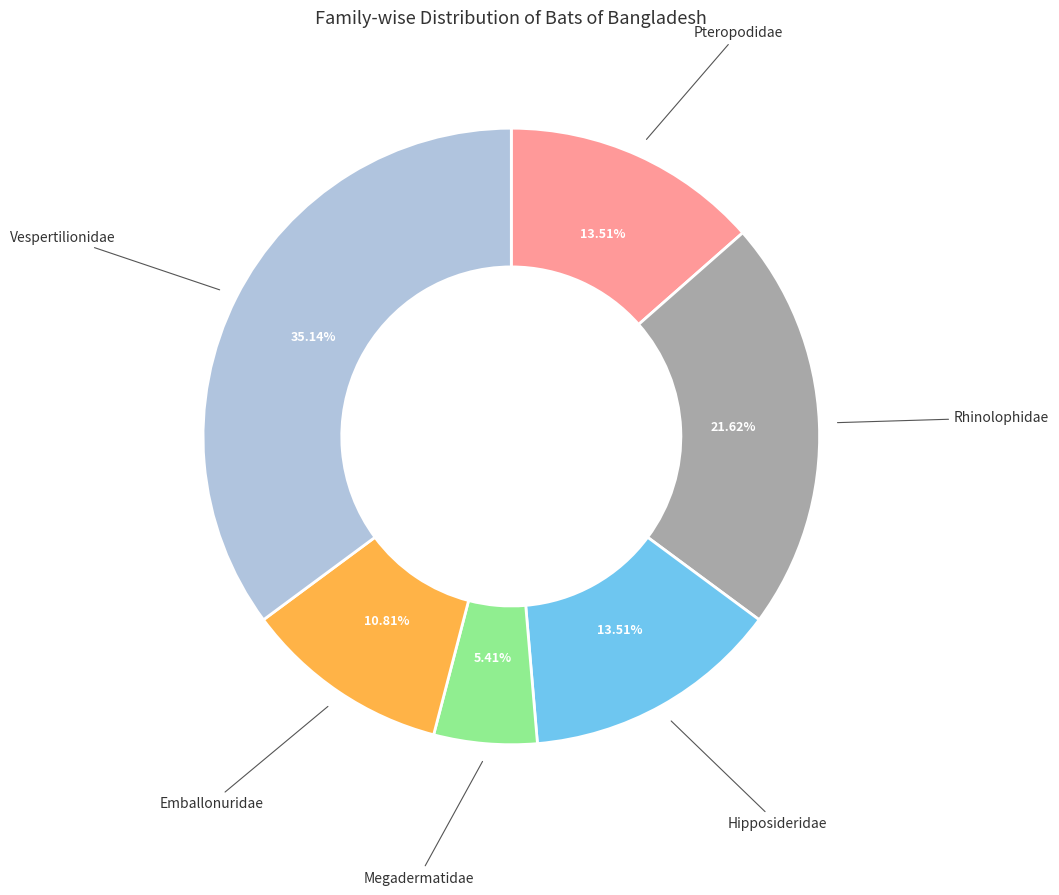

Is there a majority slice in this chart?

No